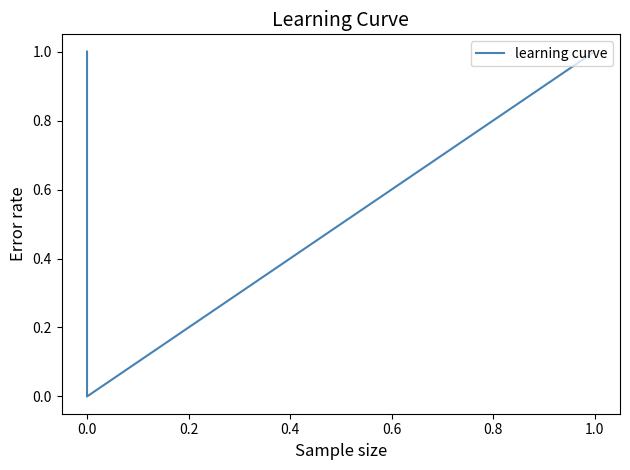

How many lines are shown in the chart?

1